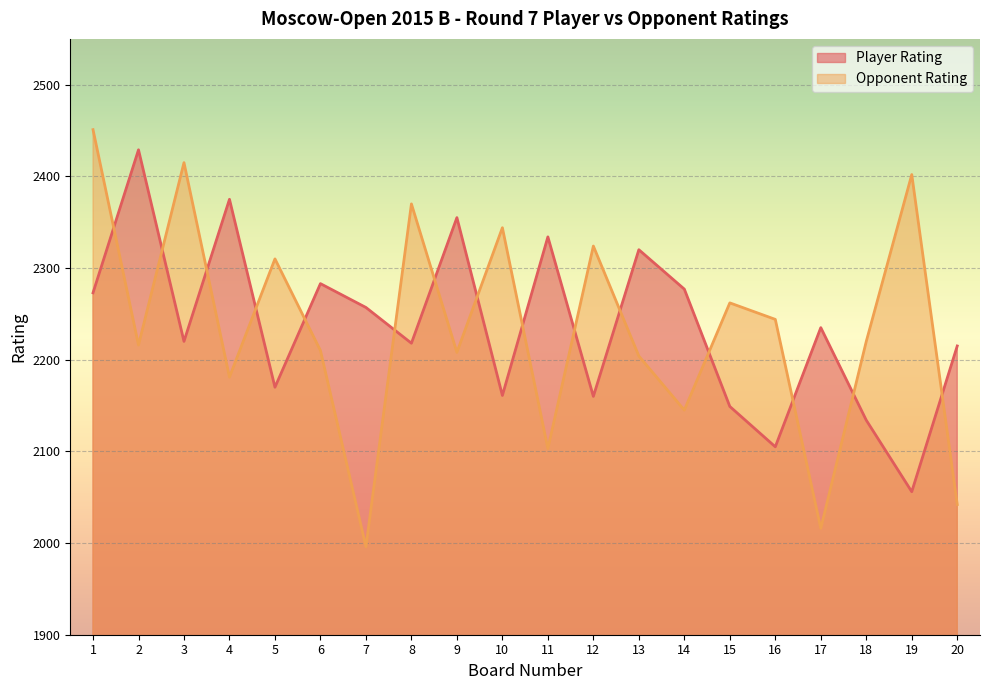

At which label does Opponent Rating first exceed 2220?

1